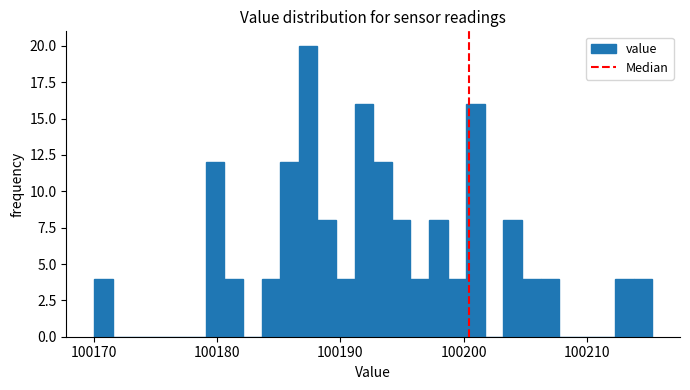

Around what value on the x-axis is the tallest bar? Give the approximate position of its centre, as read against the axis.

100187